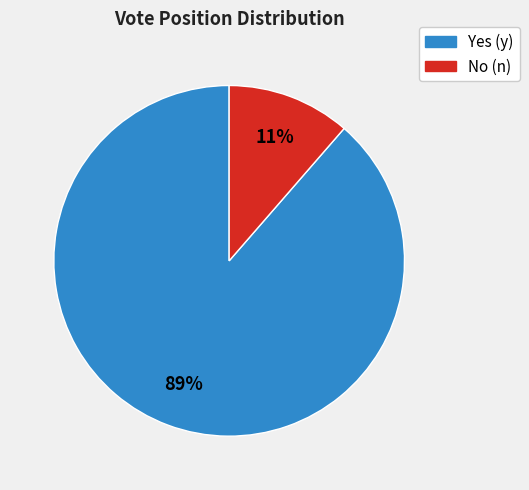

To the nearest percent, what is the average slice percentage?

50%